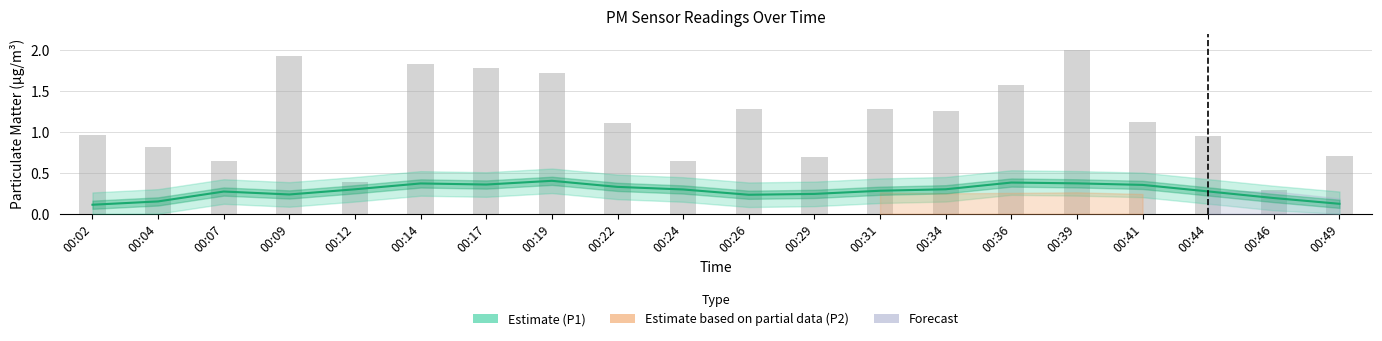

Approximately how many times larger is the value at 00:41 compared to 00:14?

0.6